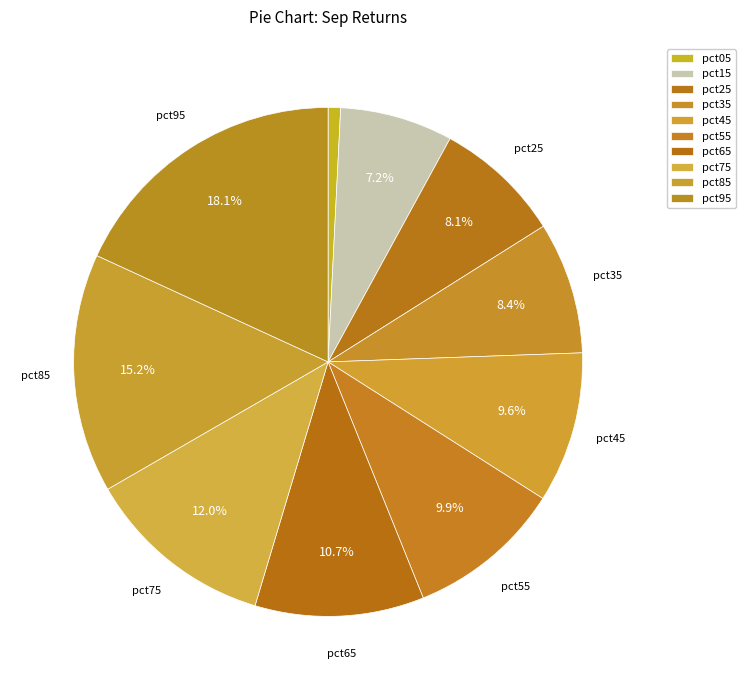

What is the smallest slice in the pie chart?

pct05